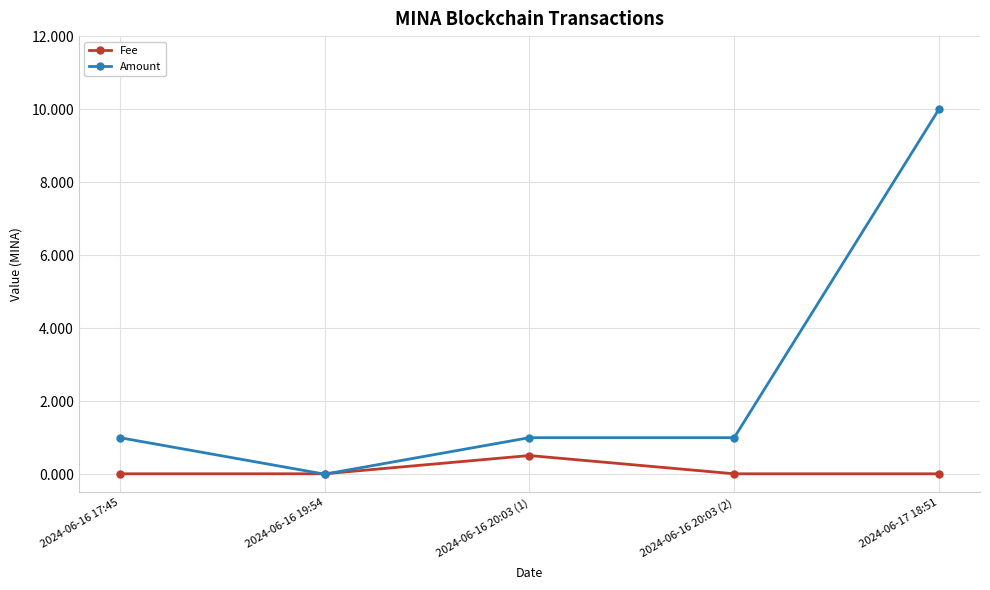

What is the label of the 4th point from the left?

2024-06-16 20:03 (2)